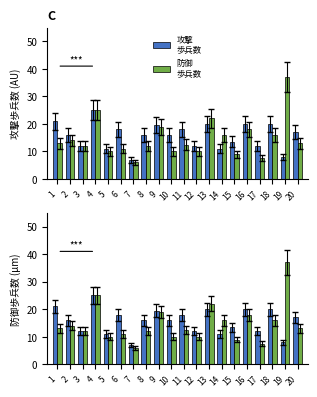

Rank the series at 6 from highest to lowest value.

攻撃
歩兵数, 防御
歩兵数